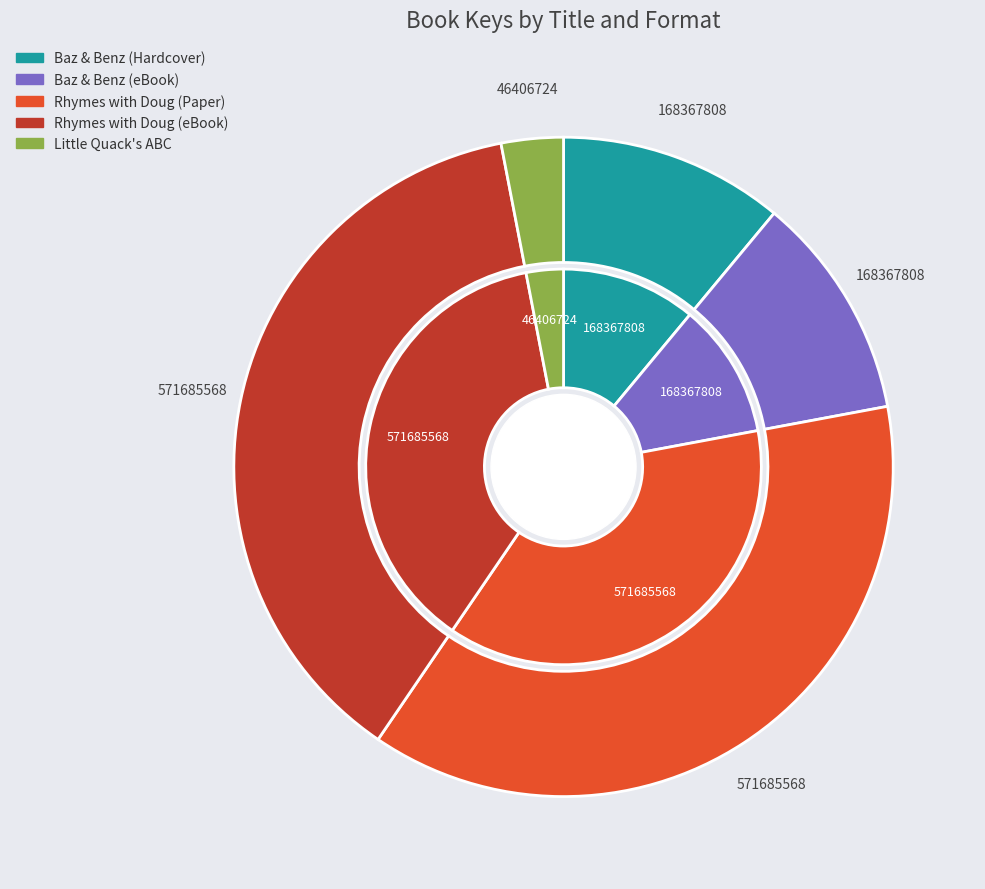

Is it true that Baz & Benz (eBook) is 1% of the pie?

False